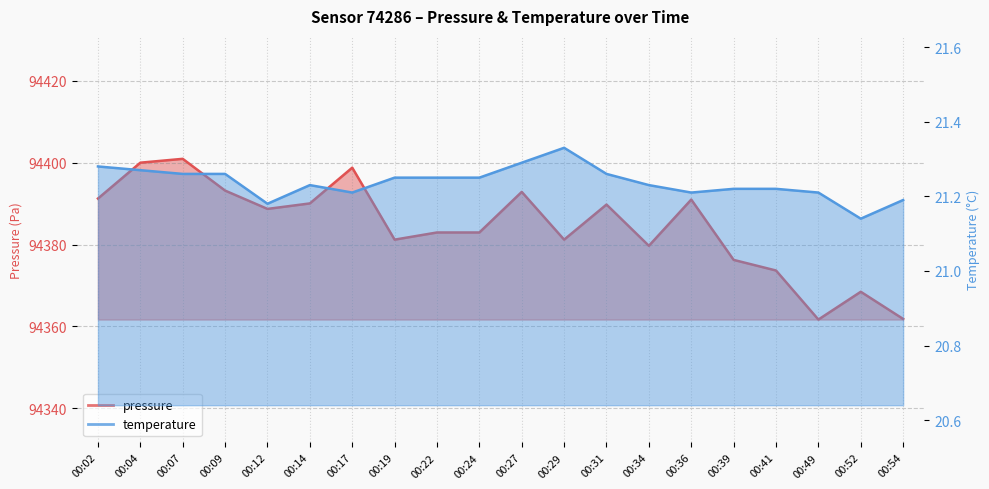

List the series in order of their peak value, highest first.

pressure, temperature